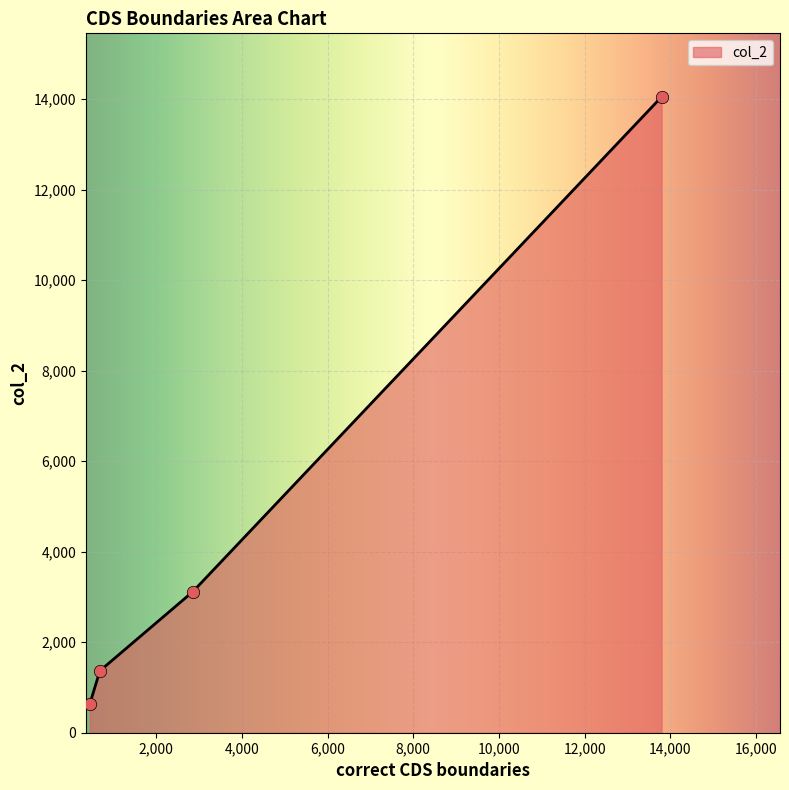

True or false: there are more than 0 points higher than both neighbors.

False